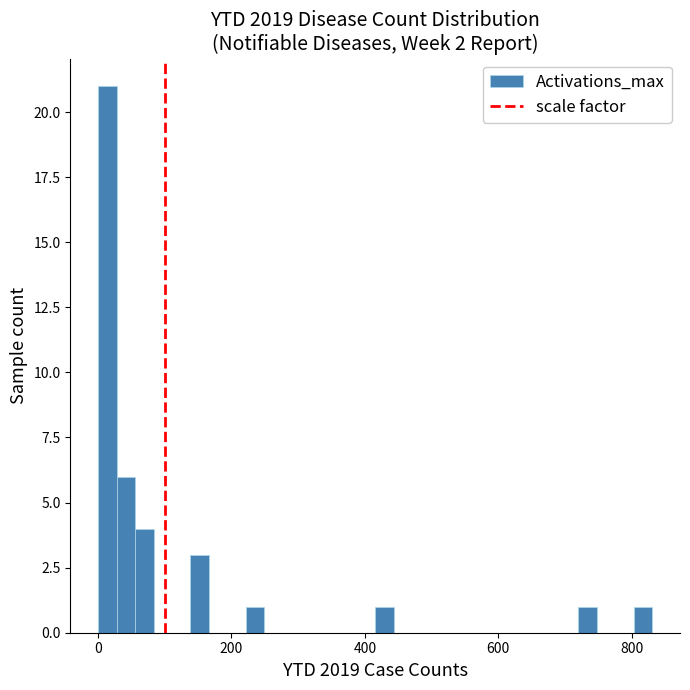

Read against the x-axis, roughly where is the centre of the tallest bar?

20